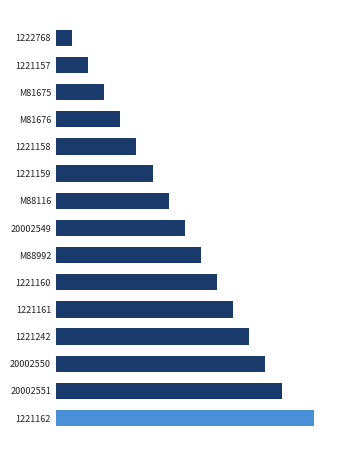

Where is the data nearest to the value 8?

20002549